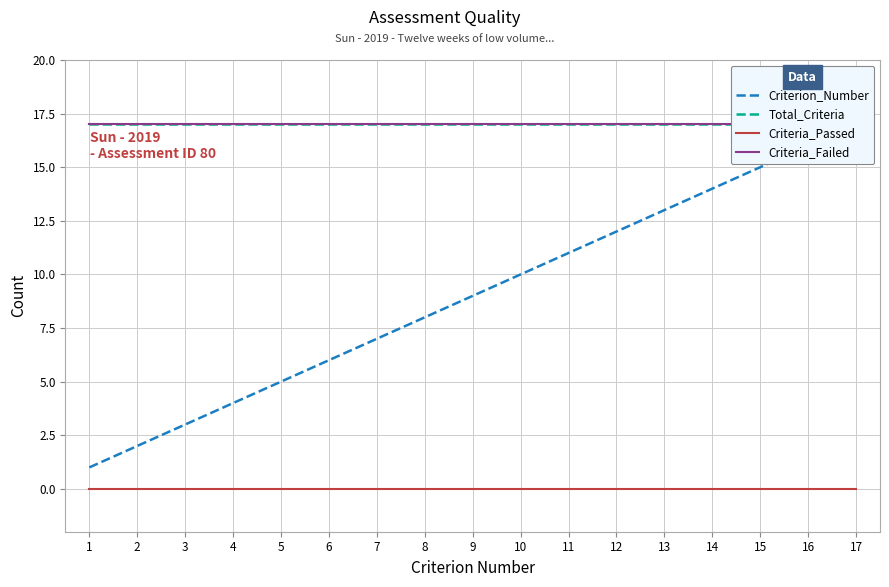

At which label does Criteria_Passed reach its peak?

1